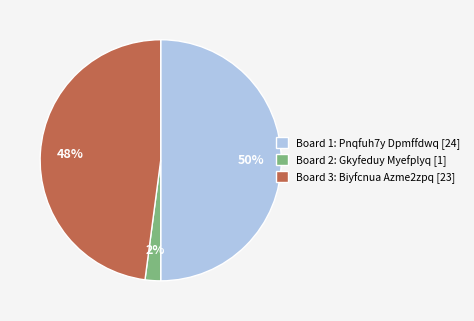

What is the largest slice in the pie chart?

Board 1: Pnqfuh7y Dpmffdwq [24]